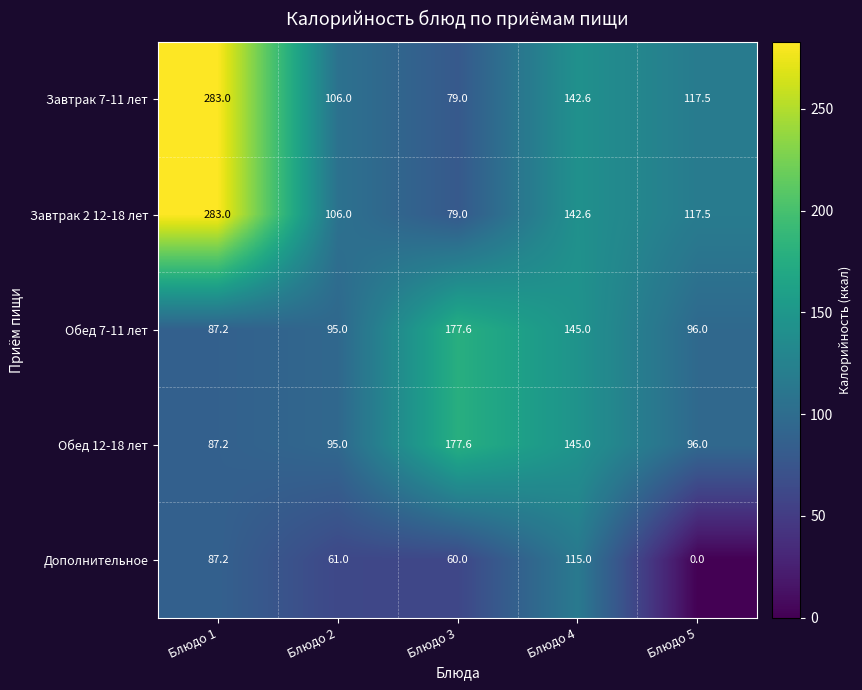

What is the spread (max minus min) of values at Блюдо 5?

117.5